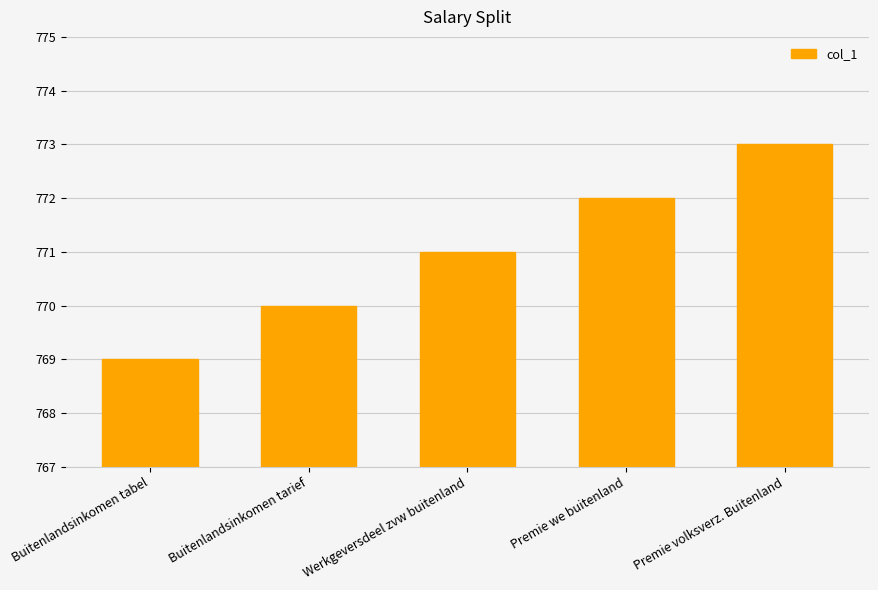

Between Werkgeversdeel zvw buitenland and Premie we buitenland, which is larger?

Premie we buitenland